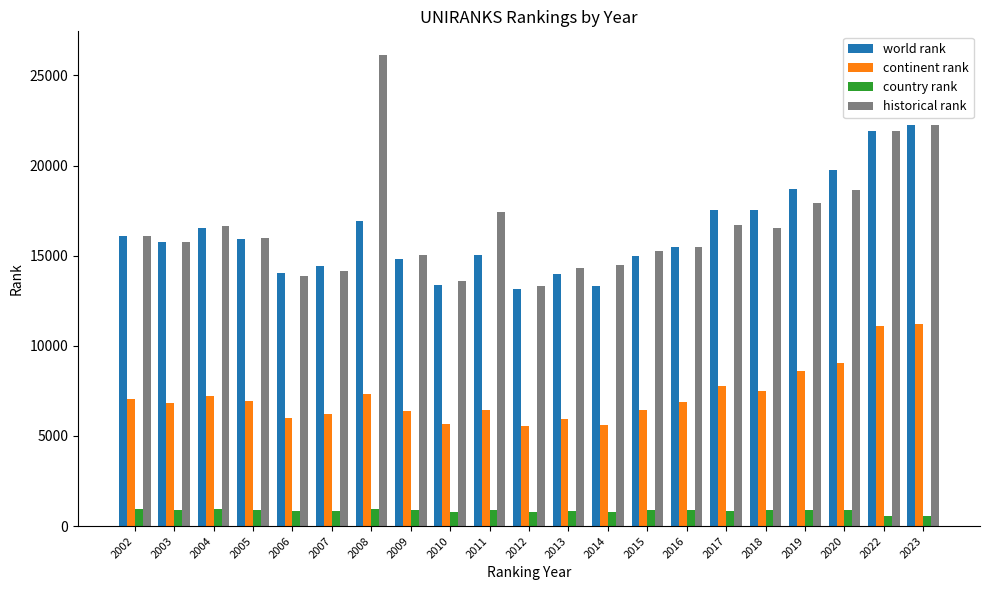

Is the value of country rank at 2018 greater than the value of world rank at 2019?

No